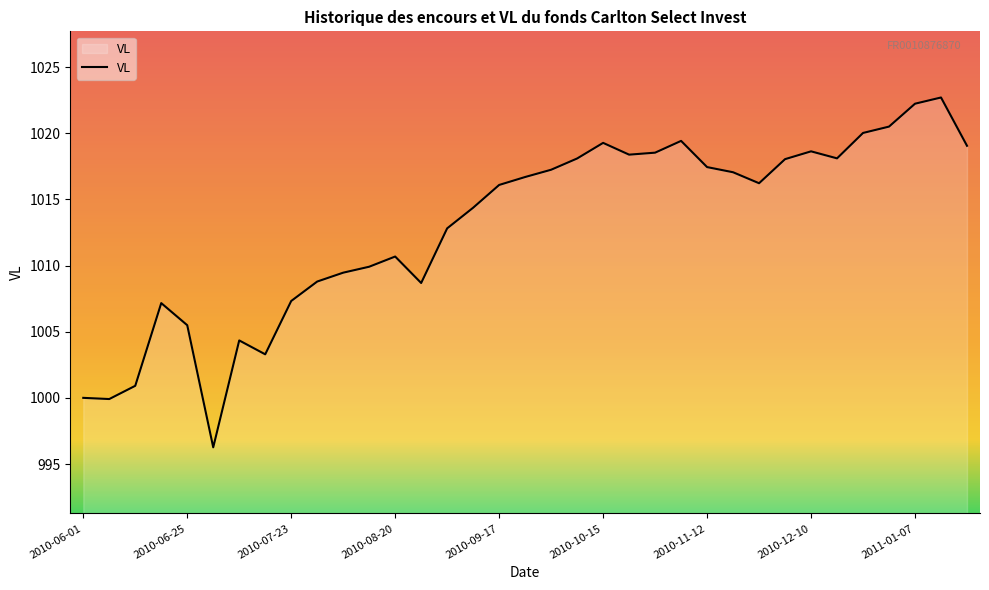

How many lines are shown in the chart?

1